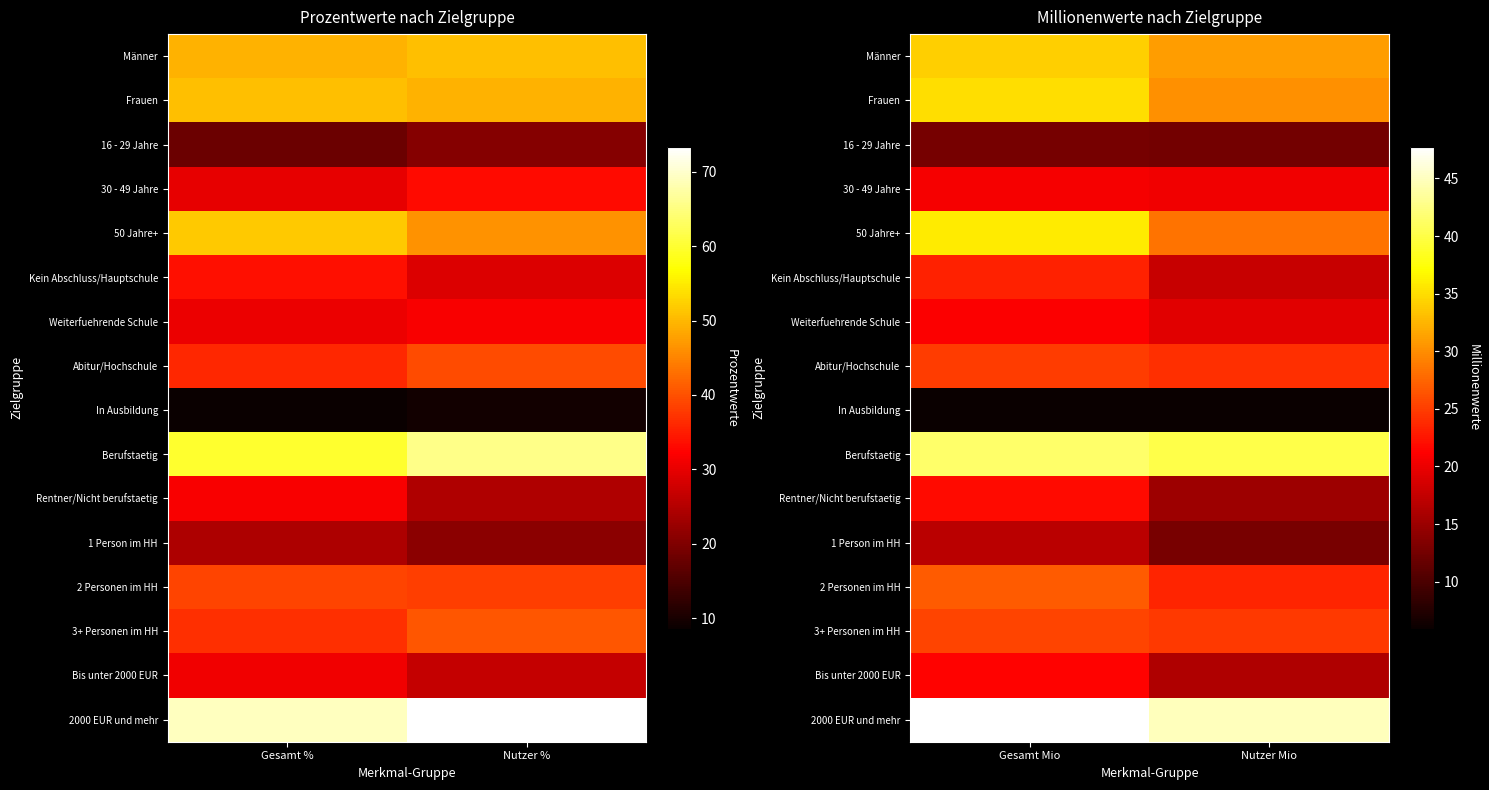

Is it true that Frauen equals 10.7 at Nutzer Mio?

False